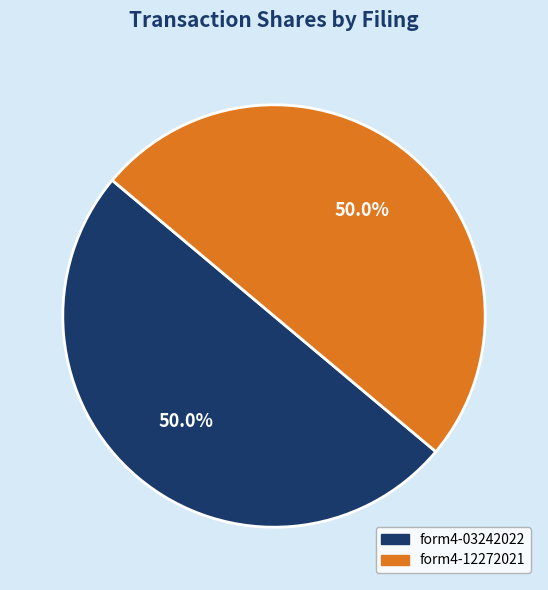

Count the number of slices in the pie.

2